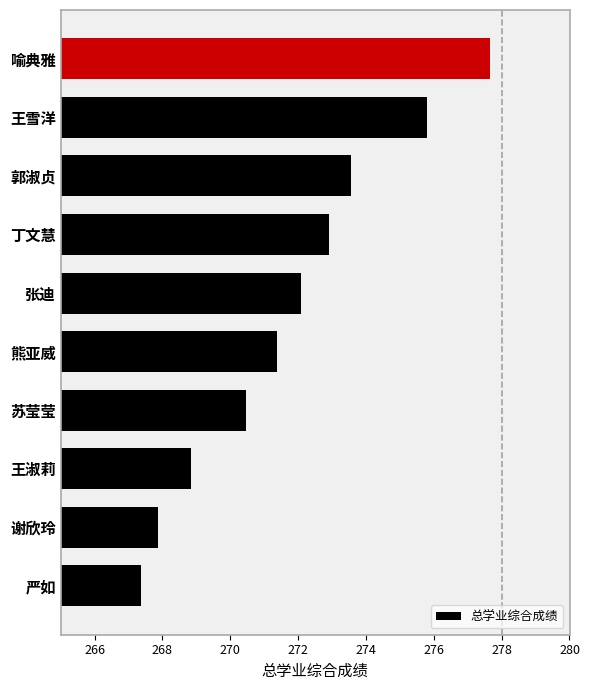

Between 郭淑贞 and 熊亚威, which is larger?

郭淑贞